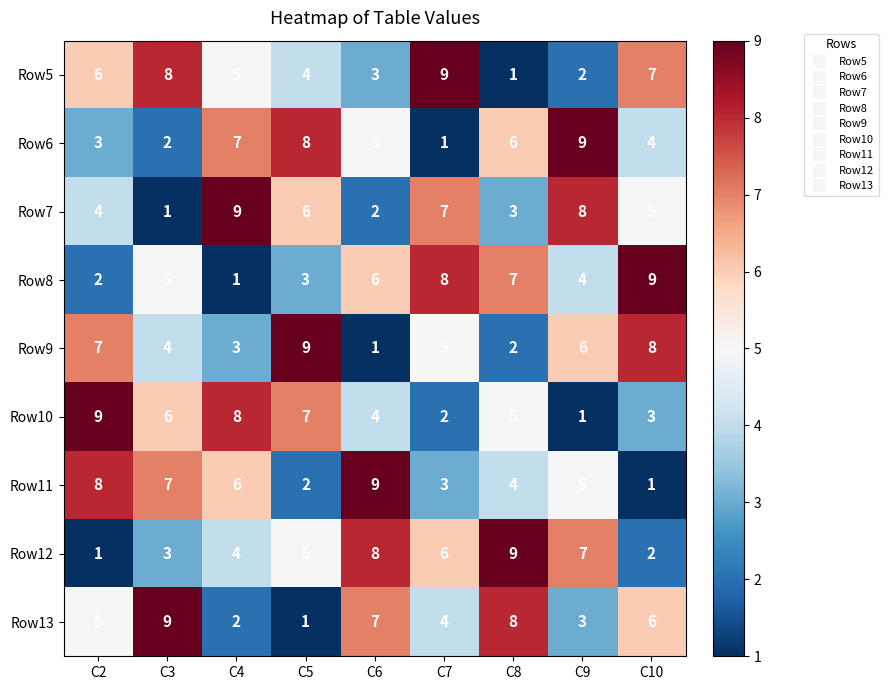

True or false: Row12 has a value of 3 at C3.

True